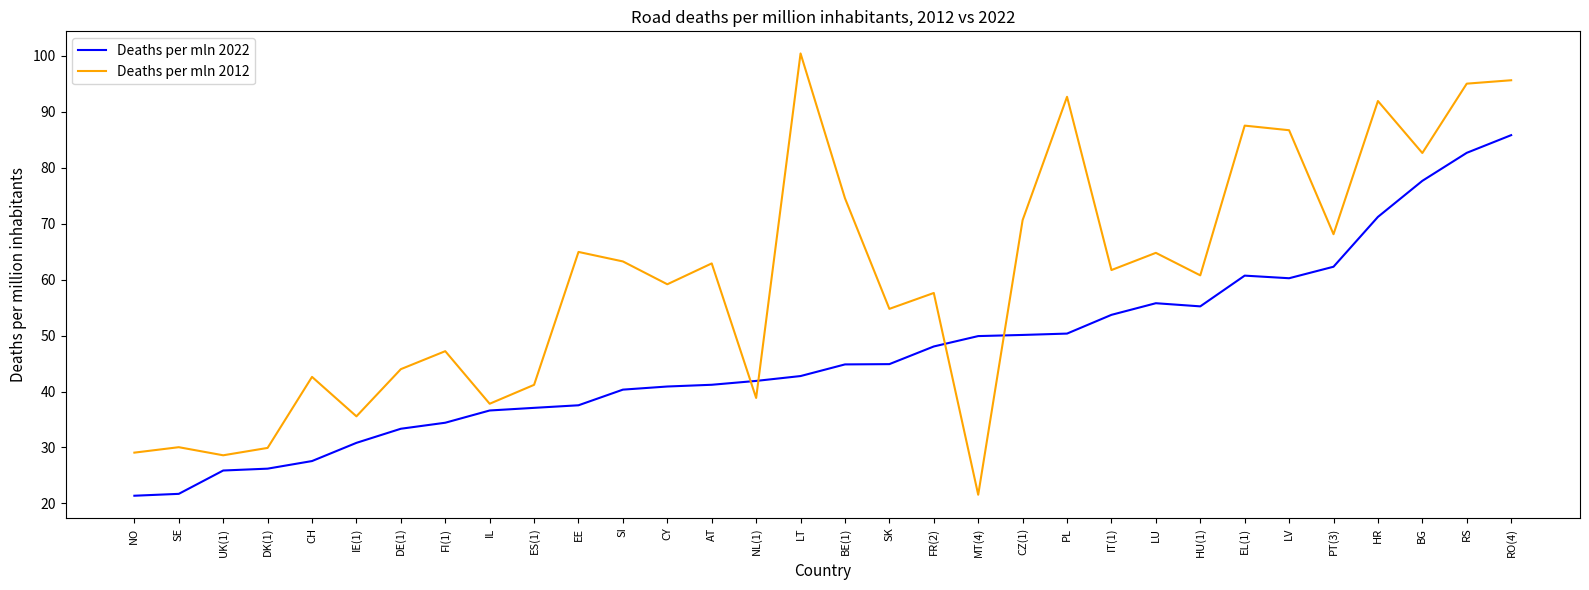

How many values in the Deaths per mln 2022 series are below 44?

16